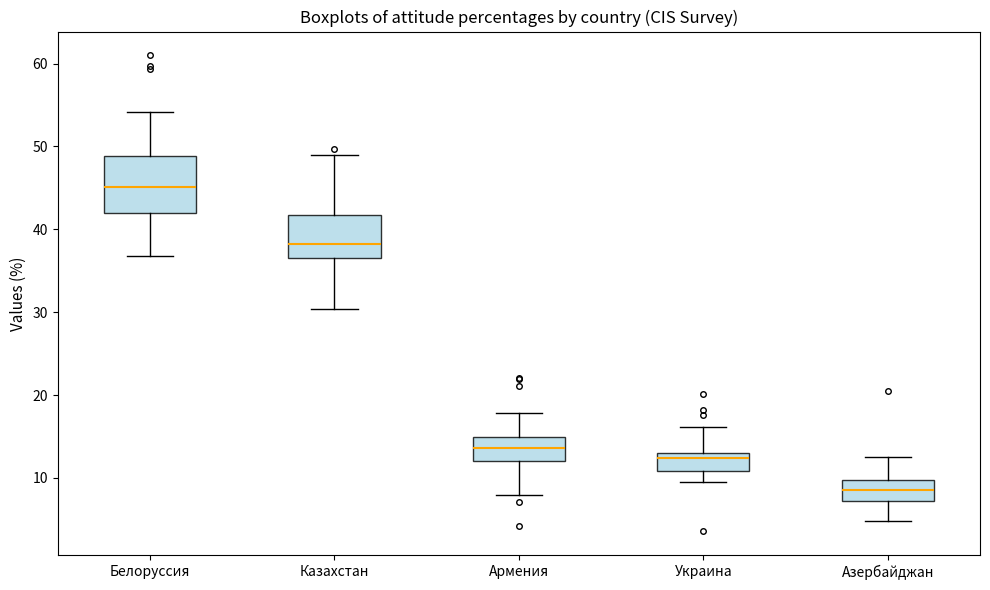

Which box is the tallest, from its lower edge to its upper edge?

Белоруссия